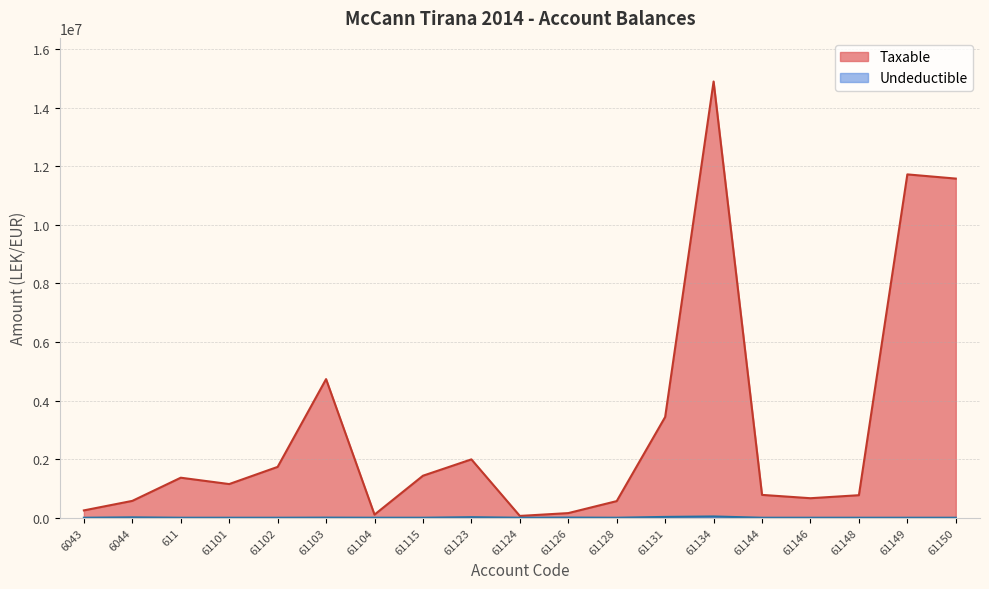

At how many categories does at least one series exceed 2024292?

5